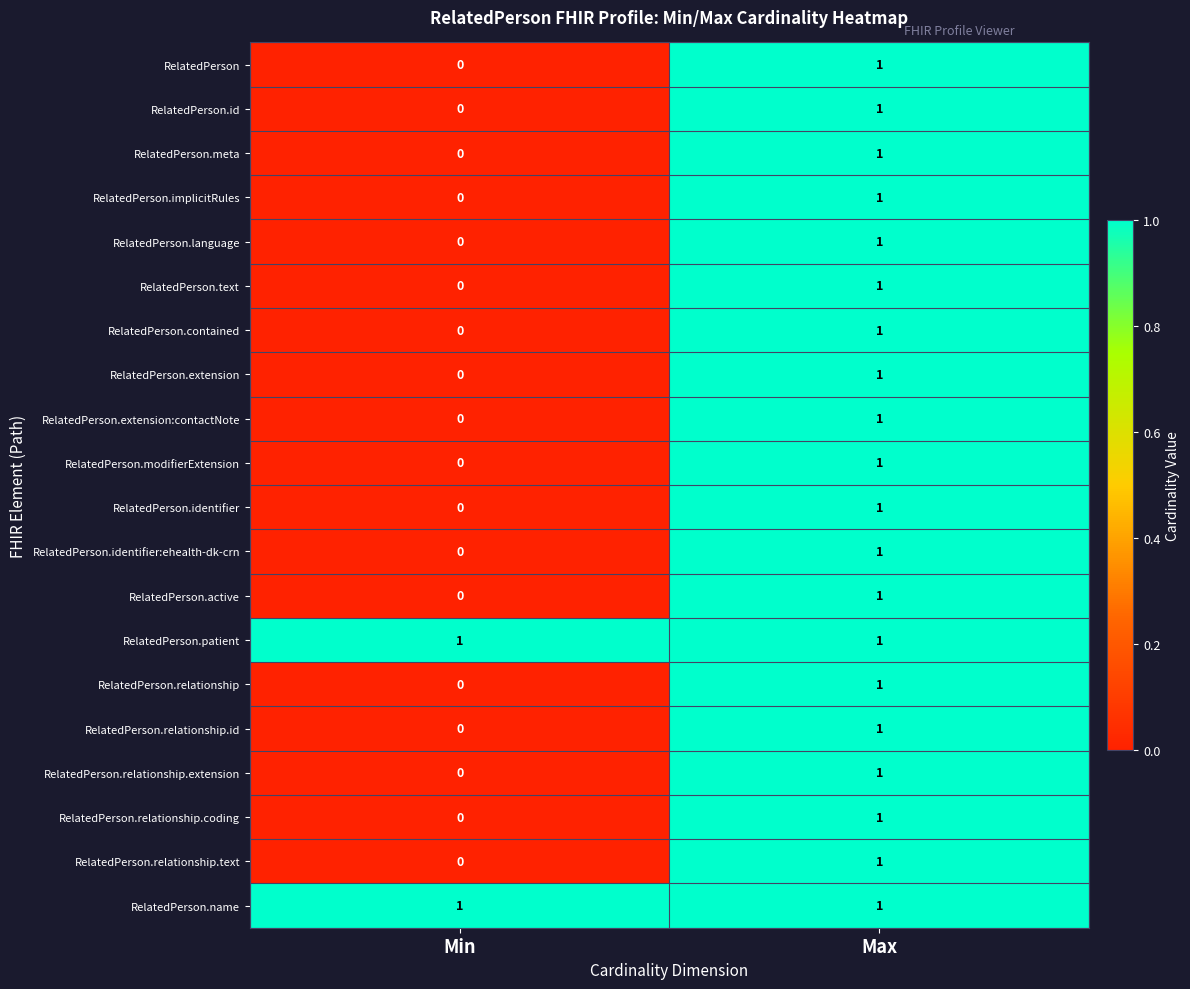

At which label does RelatedPerson.extension reach its peak?

Max